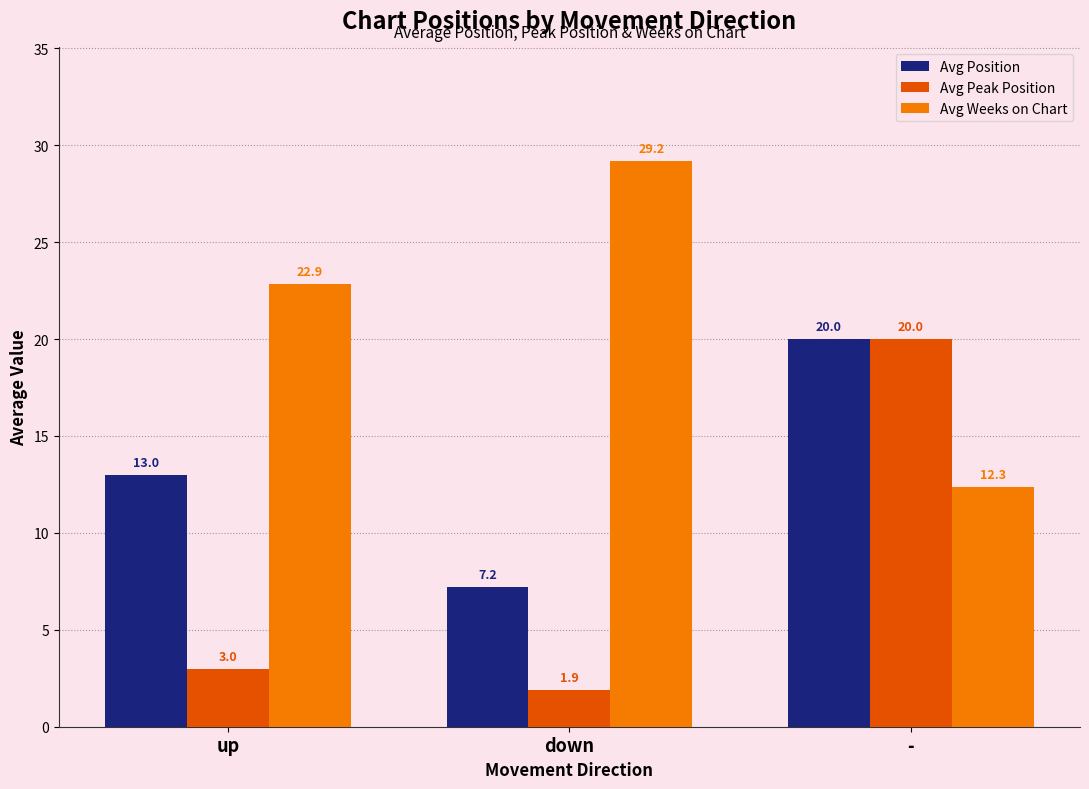

At up, list the series in order from largest to smallest.

Avg Weeks on Chart, Avg Position, Avg Peak Position